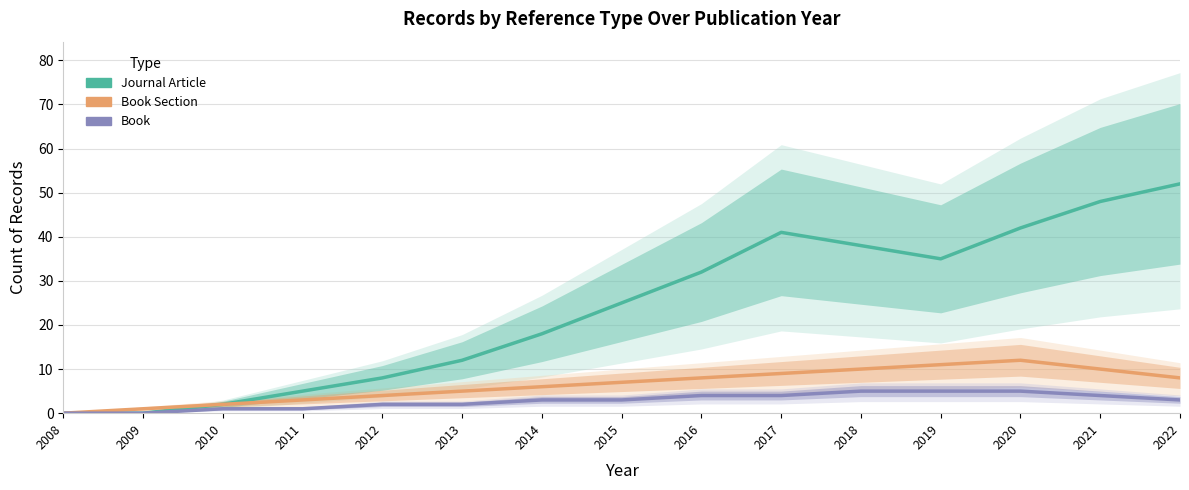

Reading left to right, list all the values displayed in this chart.

Journal Article: 0	0	2	5	8	12	18	25	32	41	38	35	42	48	52
Book Section: 0	1	2	3	4	5	6	7	8	9	10	11	12	10	8
Book: 0	0	1	1	2	2	3	3	4	4	5	5	5	4	3